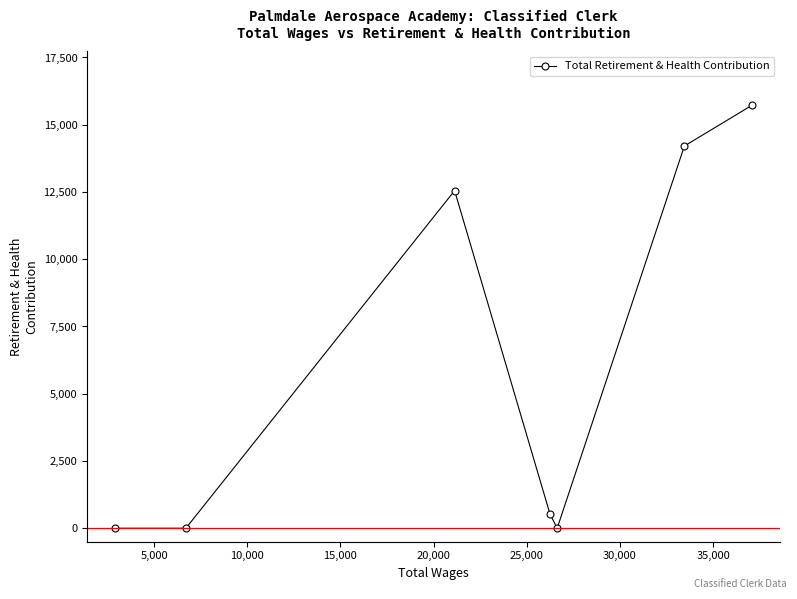

What is the greatest value displayed?

15725